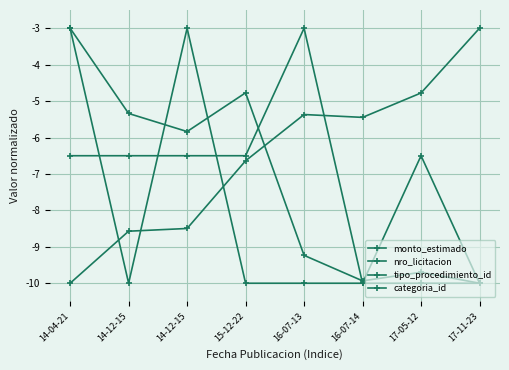

How many series are shown in this chart?

4